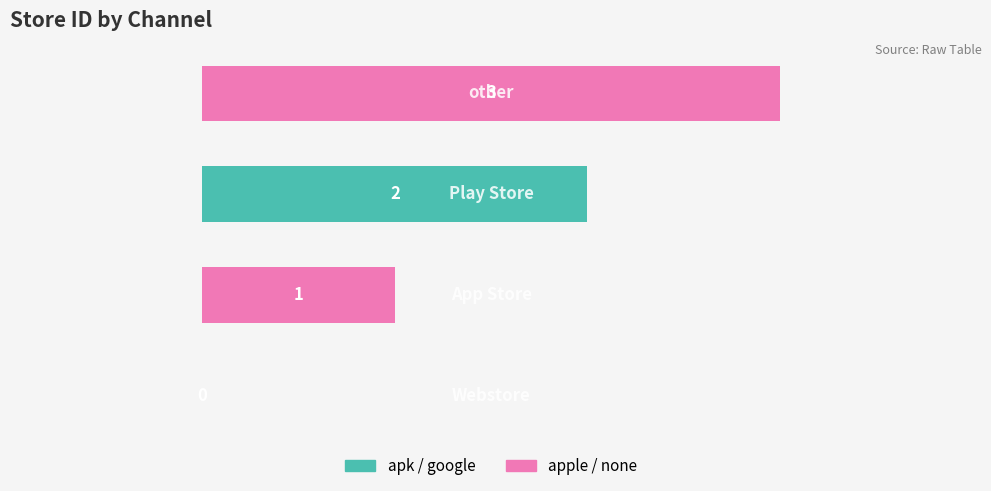

What is the maximum value shown in the chart?

3